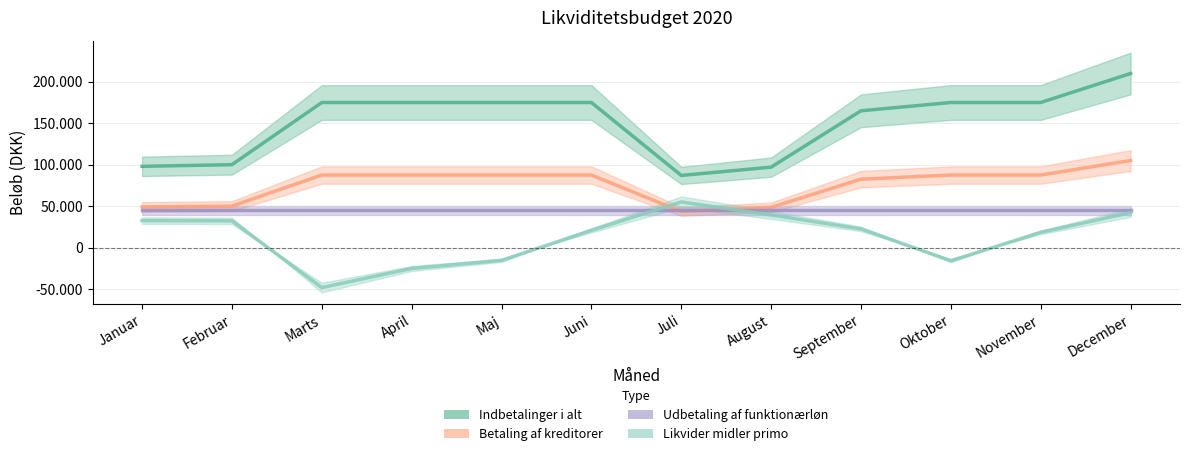

At which category does Likvider midler primo reach its first local valley?

Marts